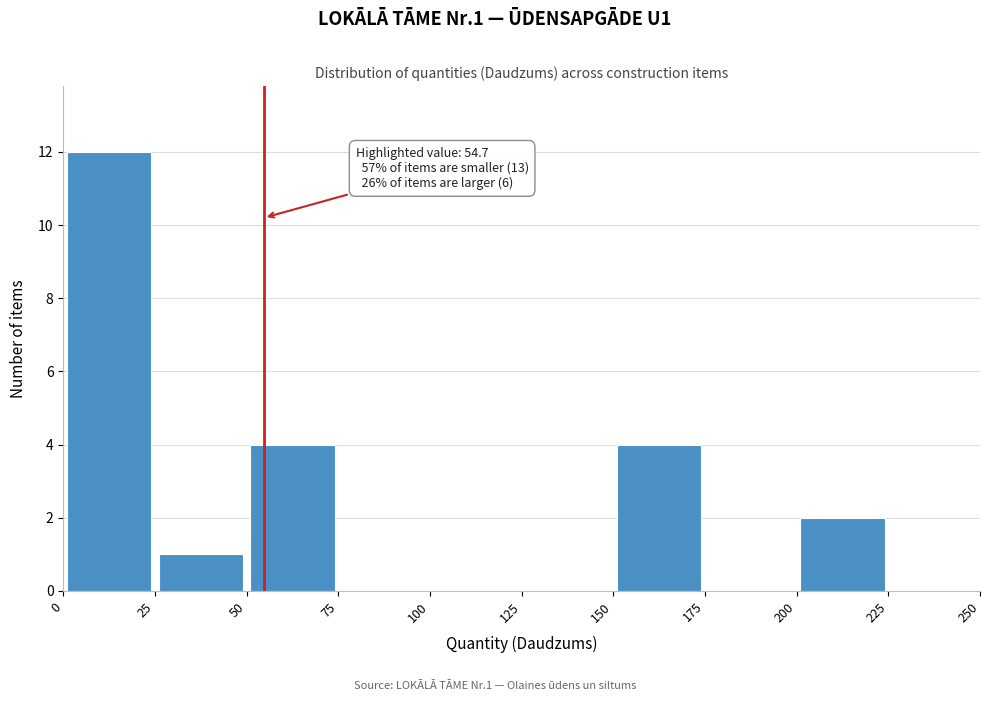

Over which range of the x-axis is the bar tallest?

0 to 25